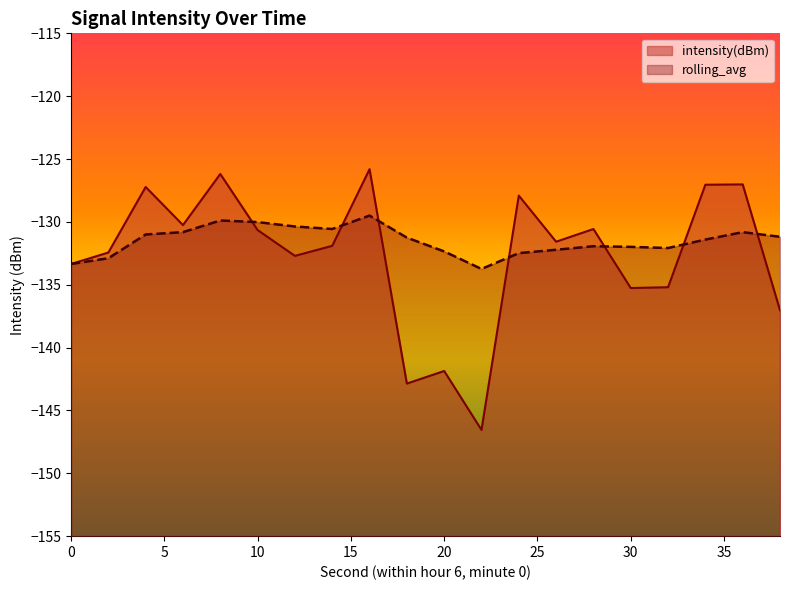

Is the value of intensity(dBm) at 20 greater than the value of rolling_avg at 32?

No